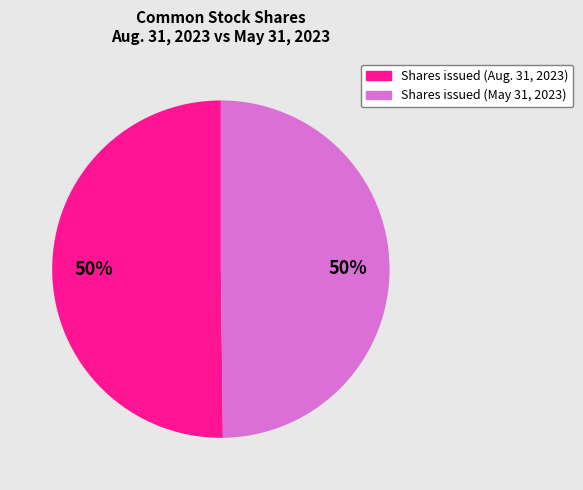

To the nearest percent, what is the average slice percentage?

50%